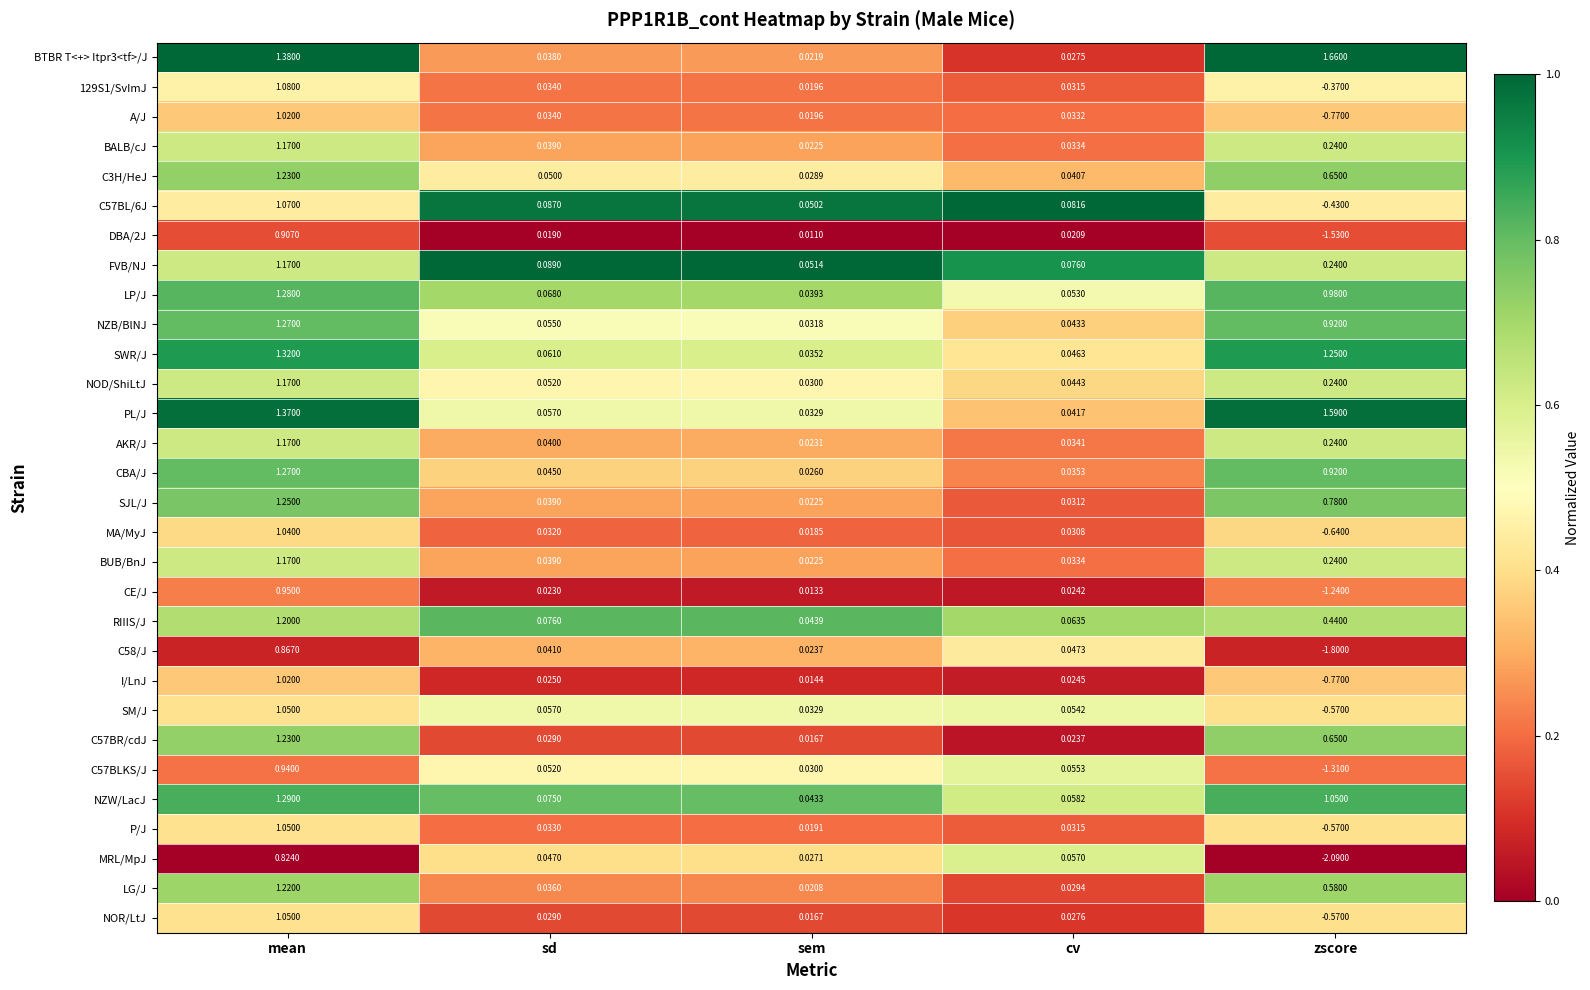

Which series changed the most between sd and cv?

NZW/LacJ